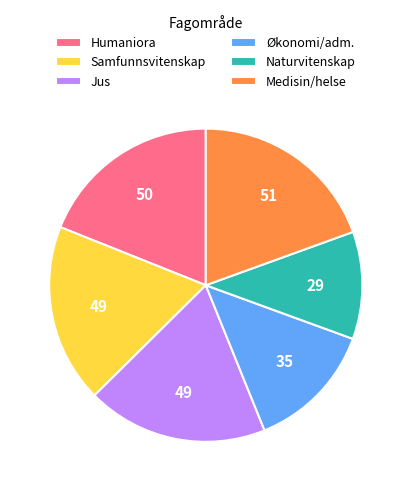

How many slices are in this pie chart?

6